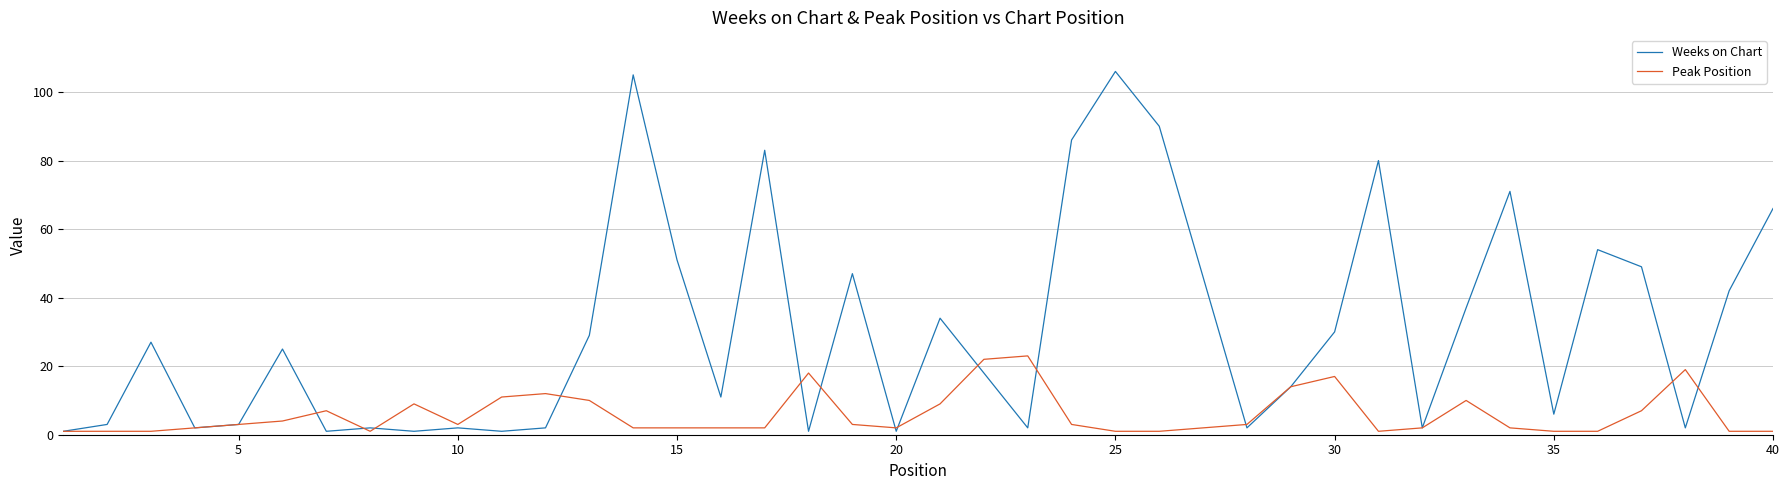

Which series has the largest range (max minus min)?

Weeks on Chart